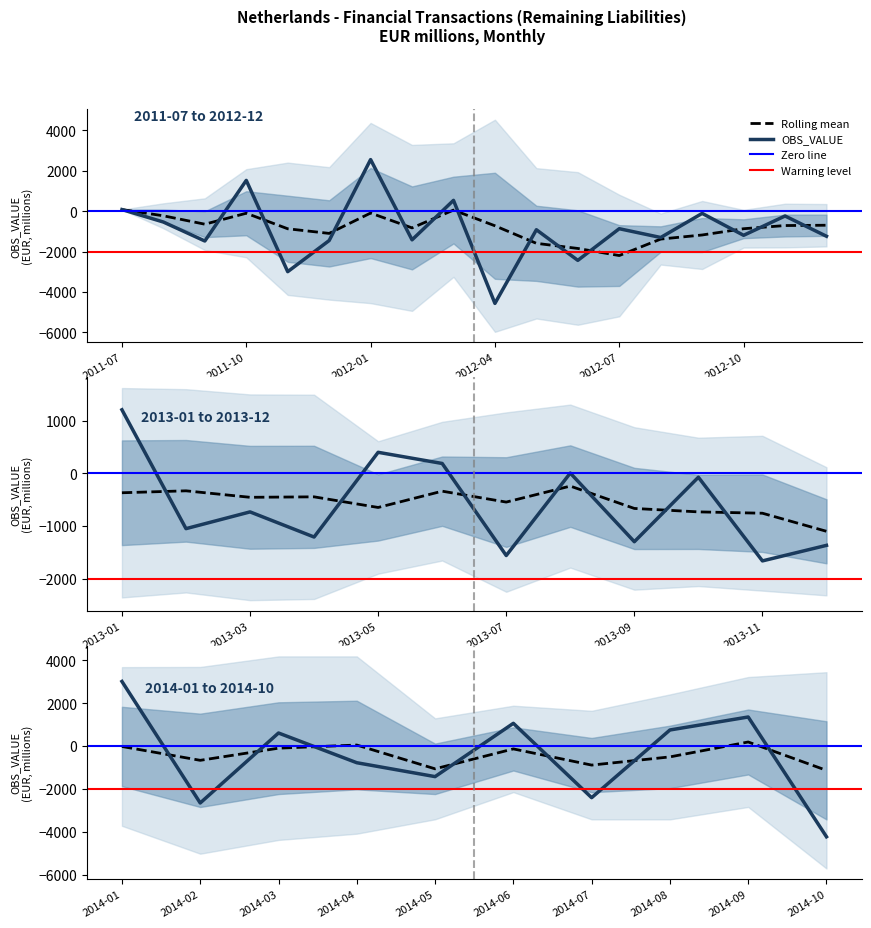

Rank the categories by value from highest to lowest.

2014-01, 2012-01, 2011-10, 2014-09, 2013-01, 2014-06, 2014-08, 2014-03, 2012-03, 2013-05, 2013-06, 2011-07, 2013-08, 2013-10, 2012-09, 2012-11, 2011-08, 2013-03, 2014-04, 2012-07, 2012-05, 2013-02, 2012-10, 2013-04, 2012-12, 2013-09, 2012-08, 2013-12, 2012-02, 2014-05, 2011-12, 2011-09, 2013-07, 2013-11, 2014-07, 2012-06, 2014-02, 2011-11, 2014-10, 2012-04